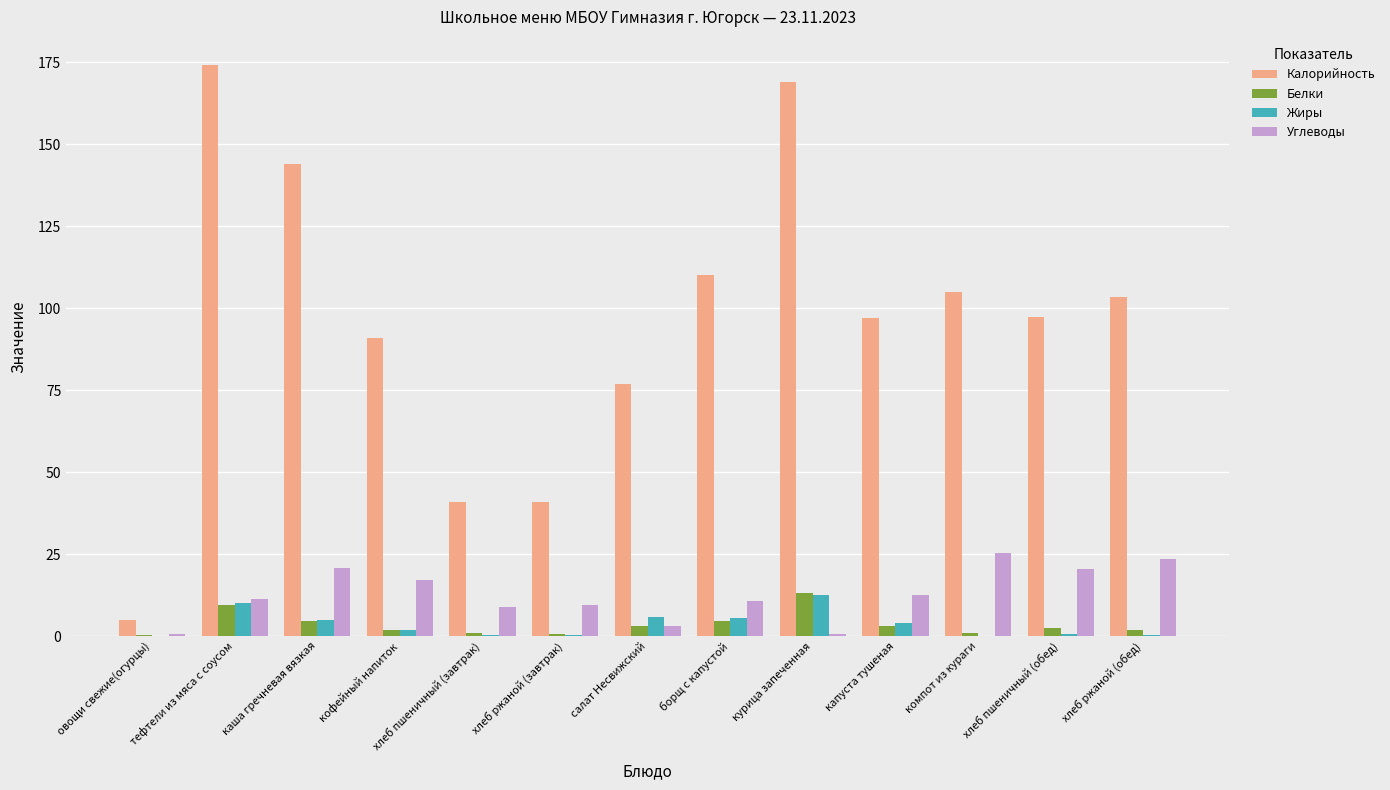

Is the value of Калорийность at хлеб ржаной (завтрак) greater than the value of Углеводы at хлеб пшеничный (завтрак)?

Yes